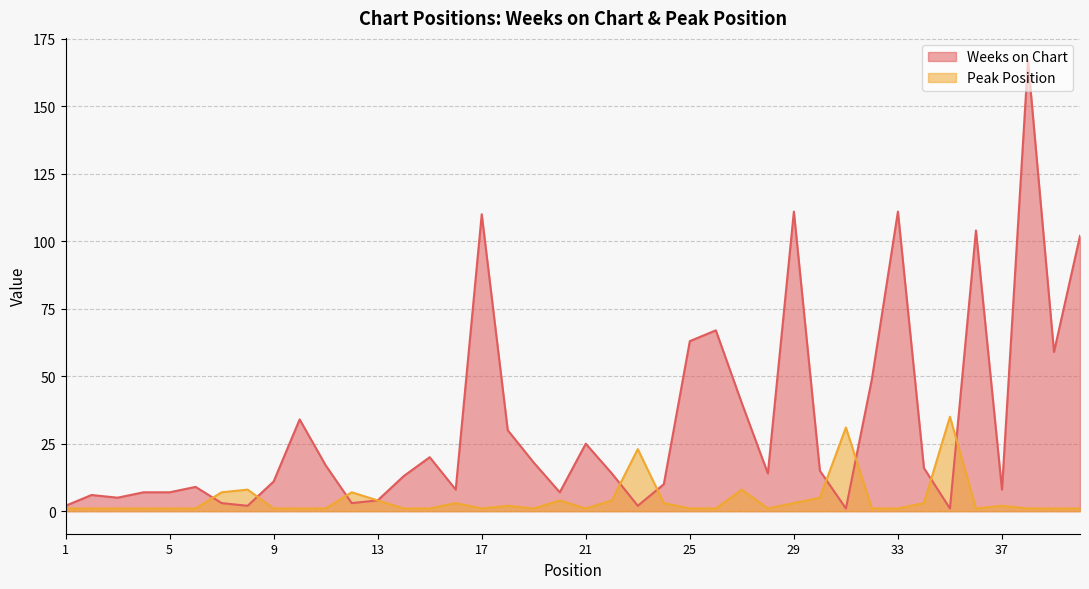

Is it true that Weeks on Chart equals 40 at 27?

True